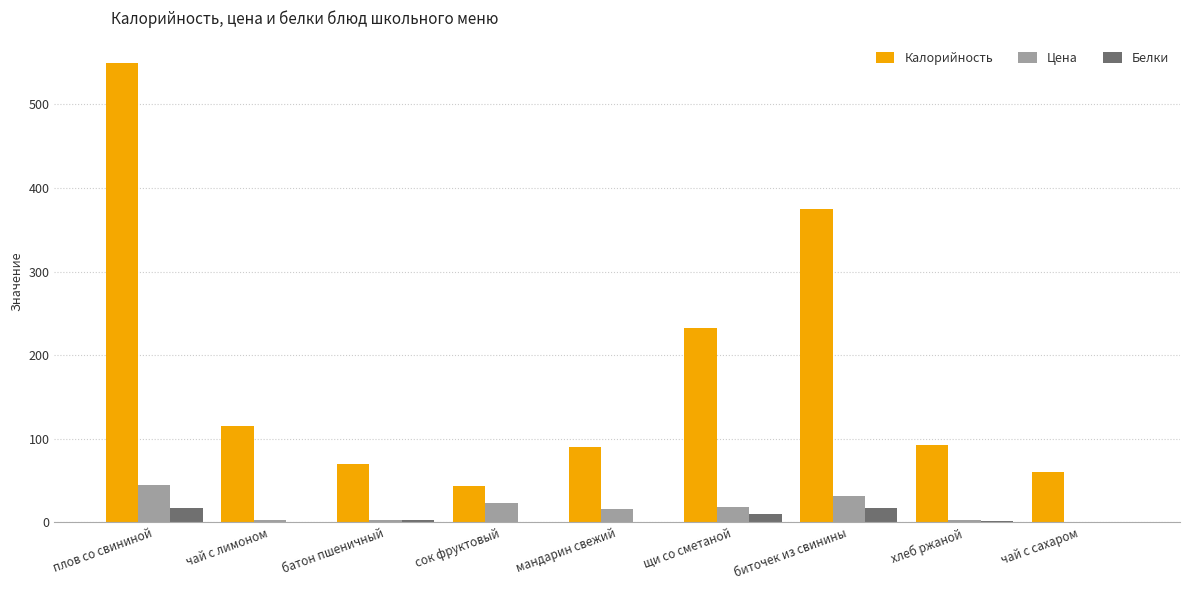

Where is Калорийность nearest to the value 296?

щи со сметаной